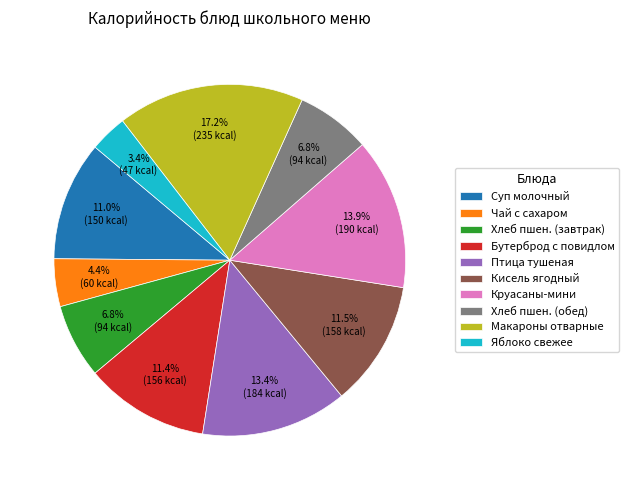

Which has a higher value, Хлеб пшен. (завтрак) or Бутерброд с повидлом?

Бутерброд с повидлом